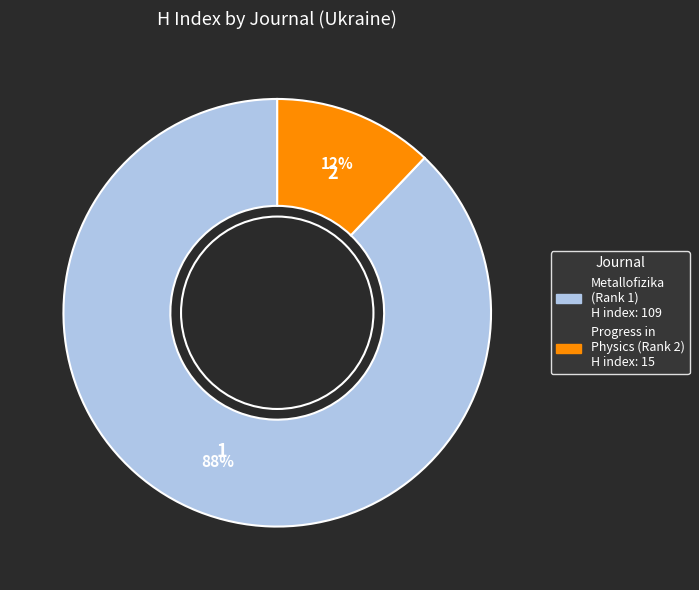

How many segments does this pie chart have?

2